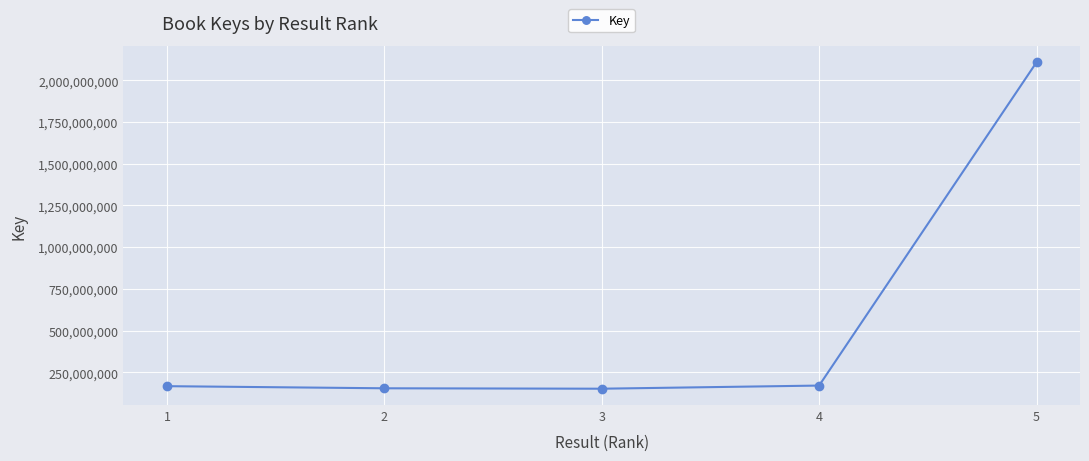

What is the difference between the second highest and second lowest values?

16316254